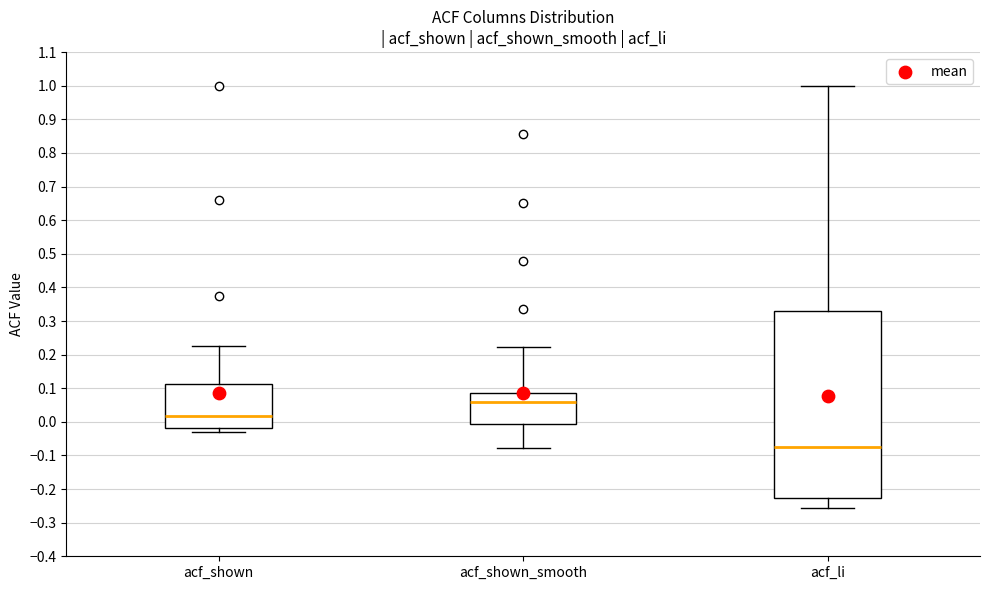

Comparing the boxes themselves (not the whiskers), which one is the tallest?

acf_li